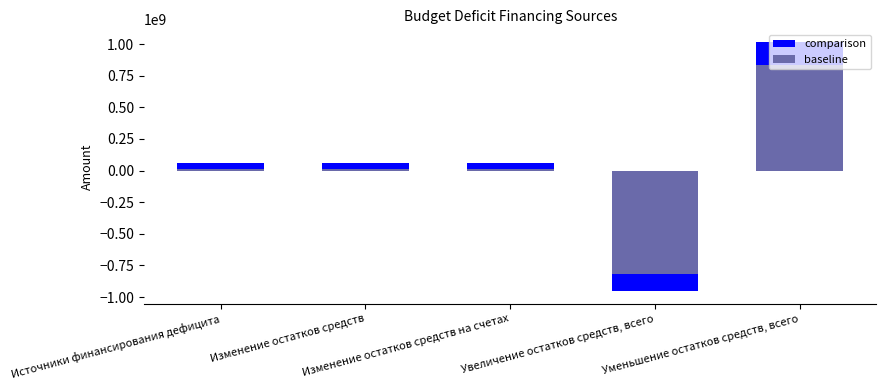

Is the value of baseline at Изменение остатков средств greater than the value of comparison at Изменение остатков средств?

No